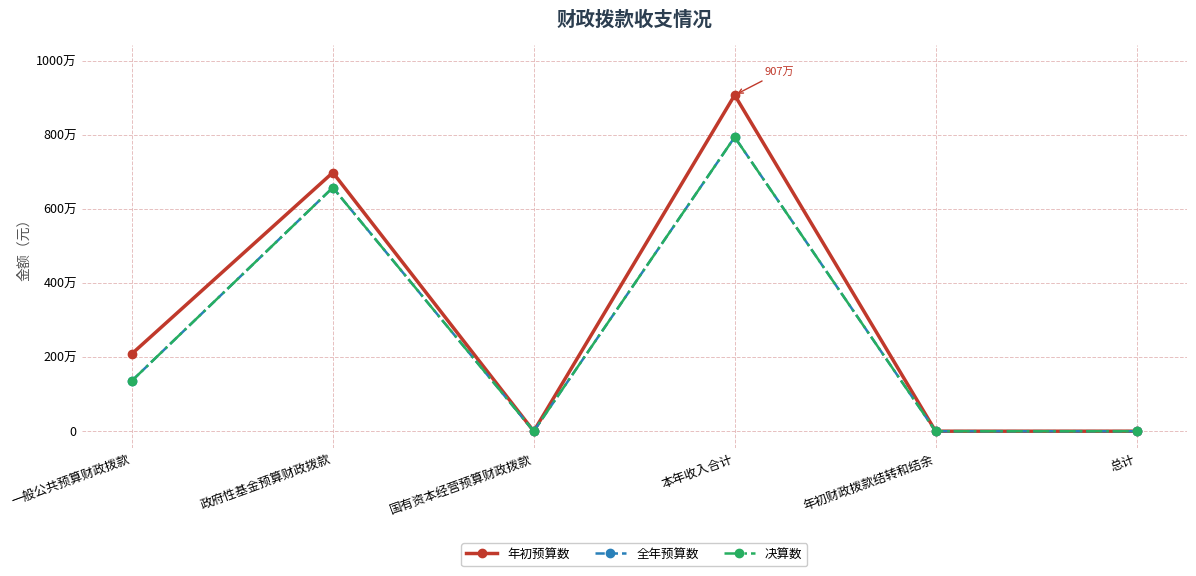

The value of 年初预算数 at 本年收入合计 is 9070200.0. True or false?

True